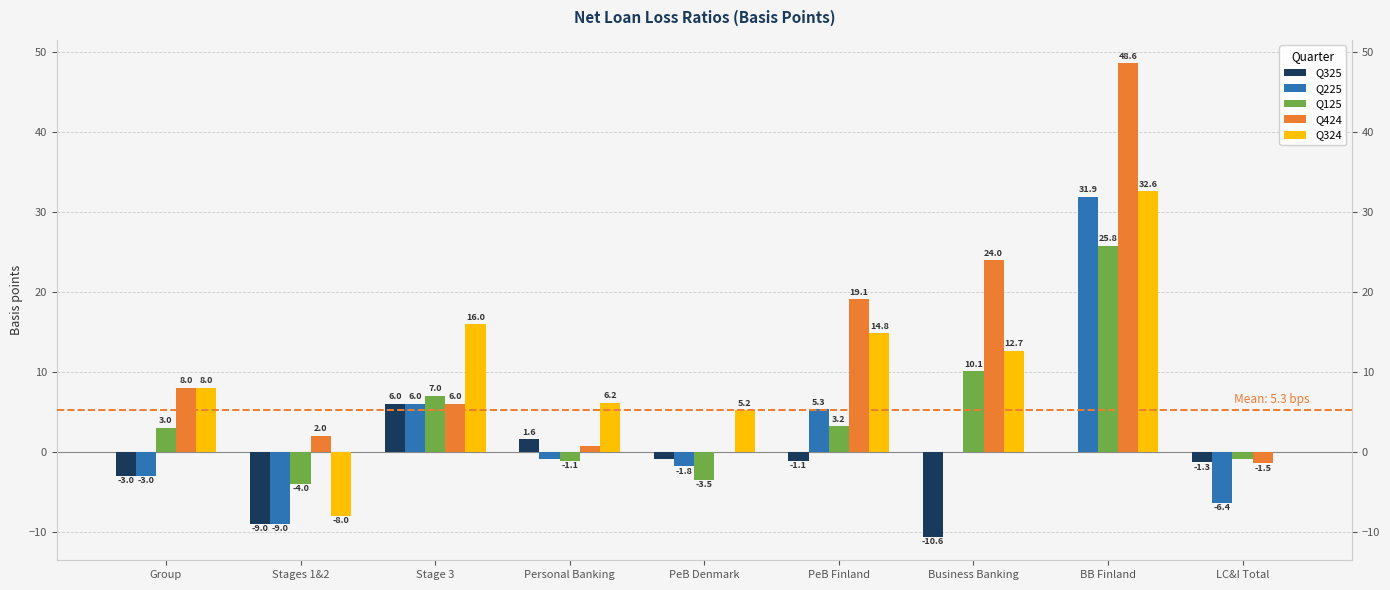

What is the difference between the Q324 values at Business Banking and BB Finland?

19.9